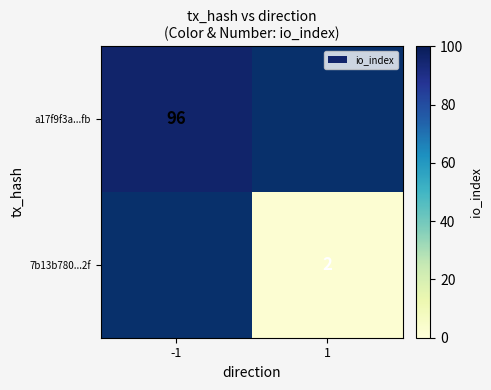

Is it true that a17f9f3a...fb equals 141 at -1?

False